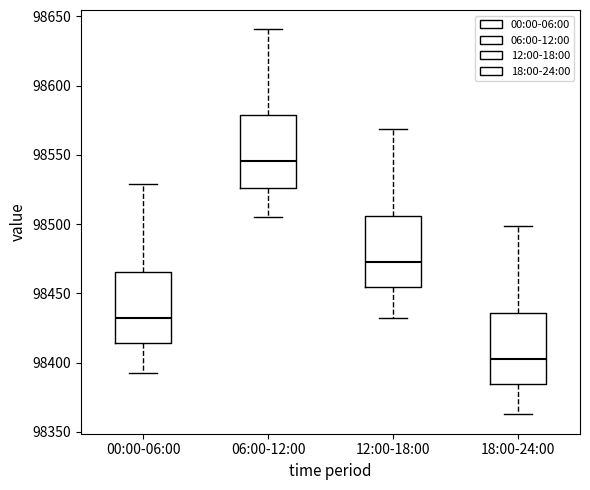

Reading left to right, read every box against the y-axis: the position of its median line, the range the box covers, and the ends of its whiskers. The values are not printed on the chart, so give them approximately, as read against the axis.

00:00-06:00: median 98430, box 98415 to 98465, whiskers 98395 to 98530
06:00-12:00: median 98545, box 98525 to 98580, whiskers 98505 to 98640
12:00-18:00: median 98470, box 98455 to 98505, whiskers 98435 to 98570
18:00-24:00: median 98400, box 98385 to 98435, whiskers 98365 to 98500